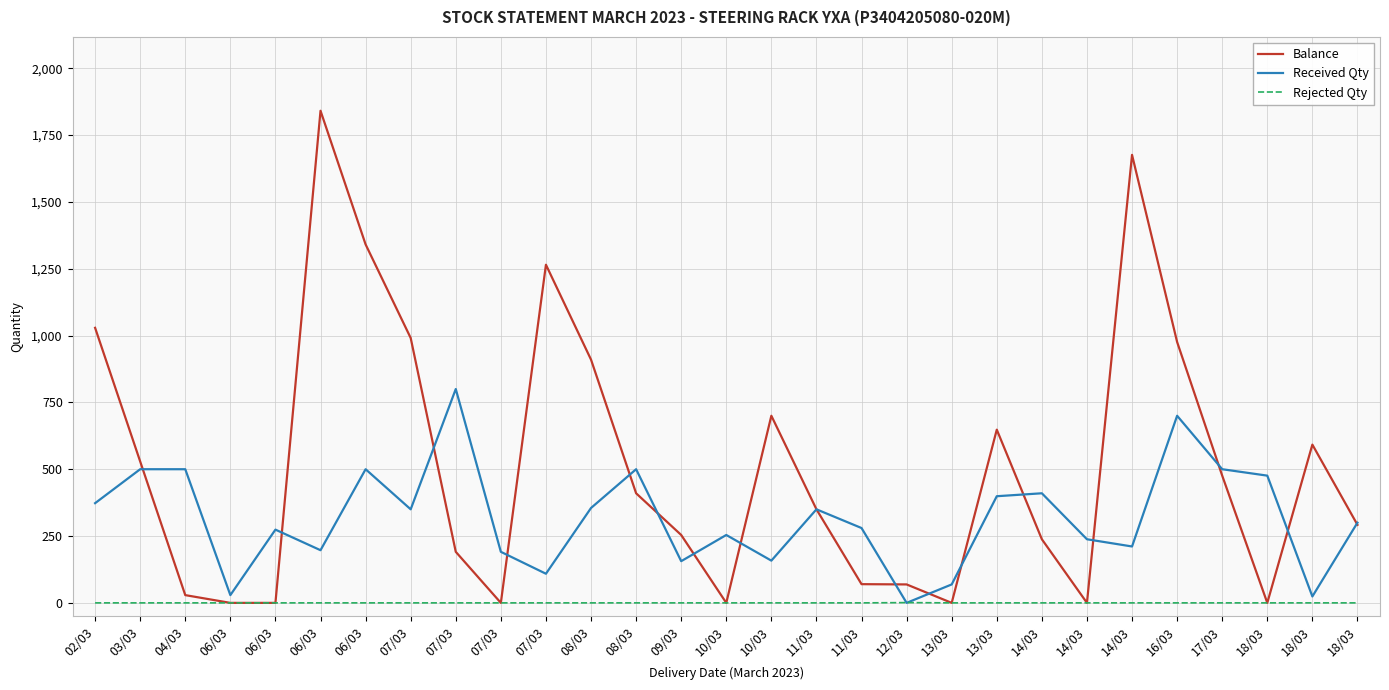

The value of Received Qty at 09/03 is 156. True or false?

True